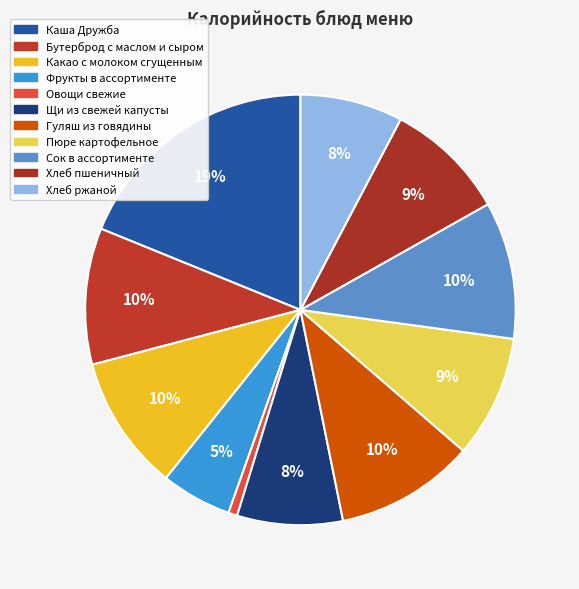

Does Хлеб ржаной represent more than half of the total?

No